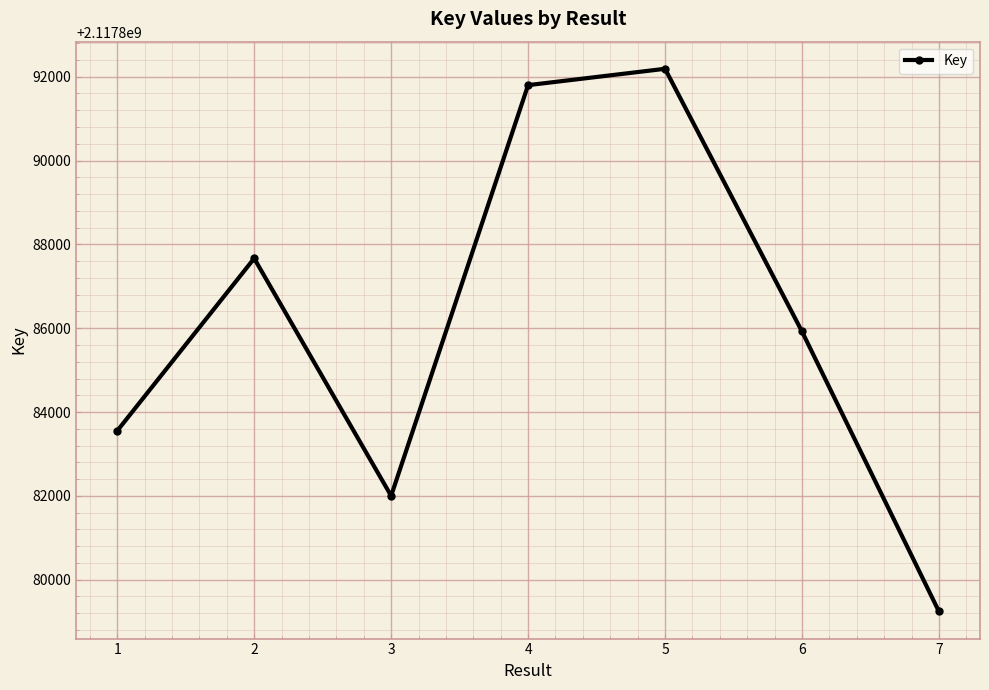

What is the value of the 4th point from the left?

2117891799